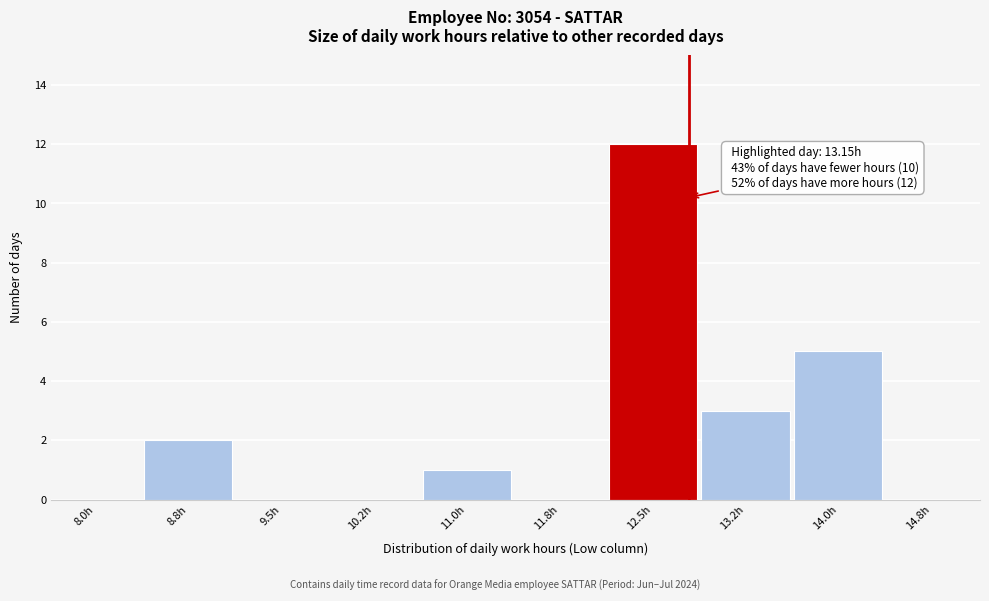

Reading left to right, list all the values displayed in this chart.

8.0h=0	8.8h=2	9.5h=0	10.2h=0	11.0h=1	11.8h=0	12.5h=12	13.2h=3	14.0h=5	14.8h=0